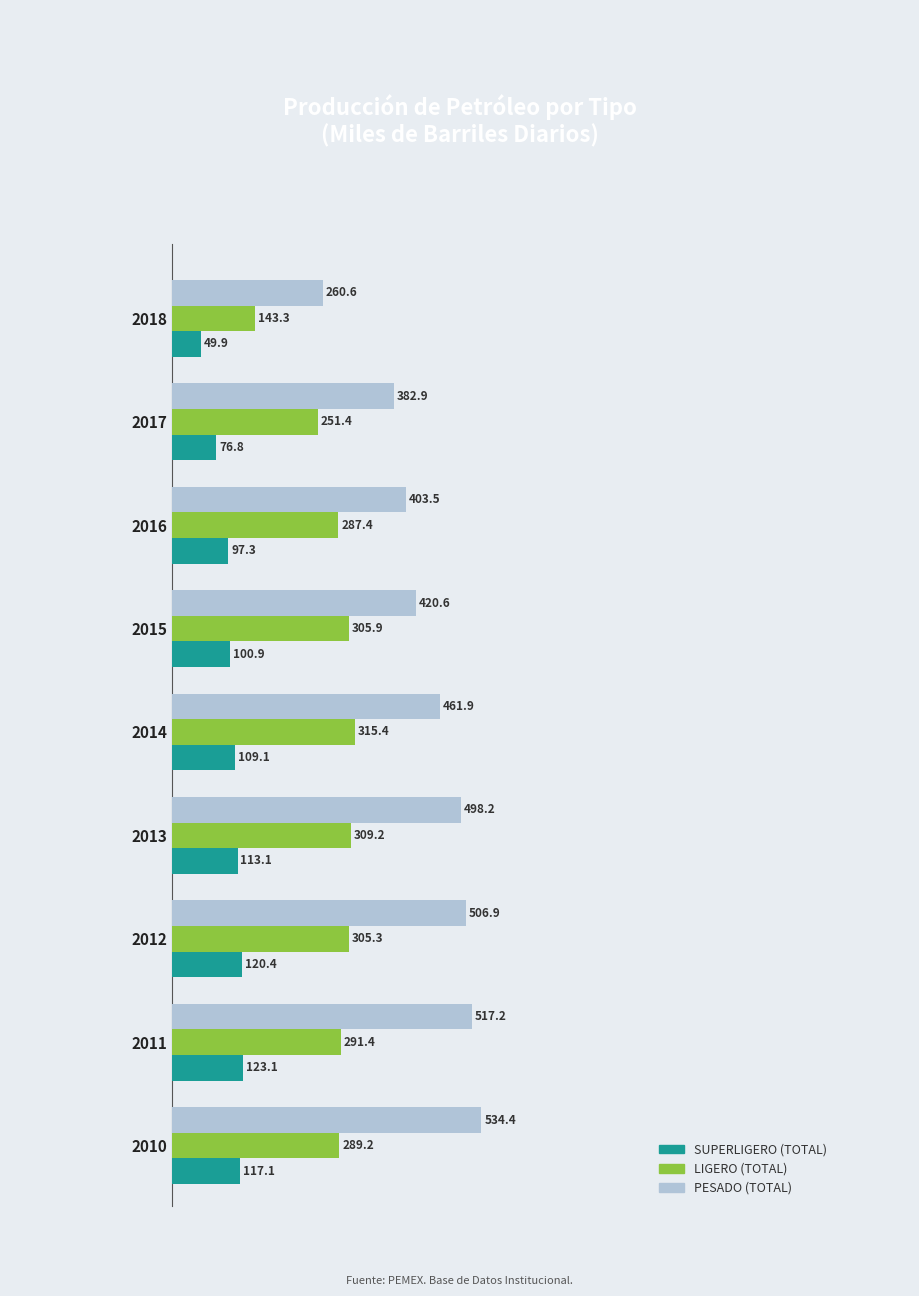

Which series has the widest spread of values?

PESADO (TOTAL)